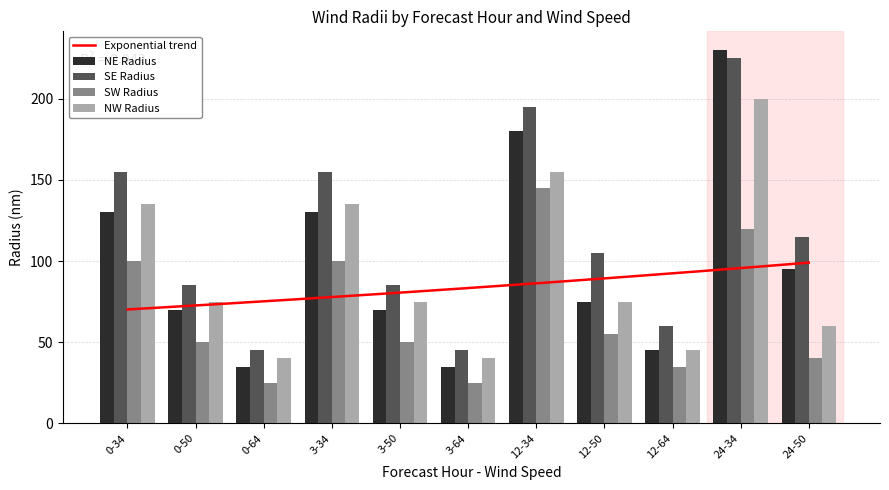

Which category has the highest value across all series?

24-34